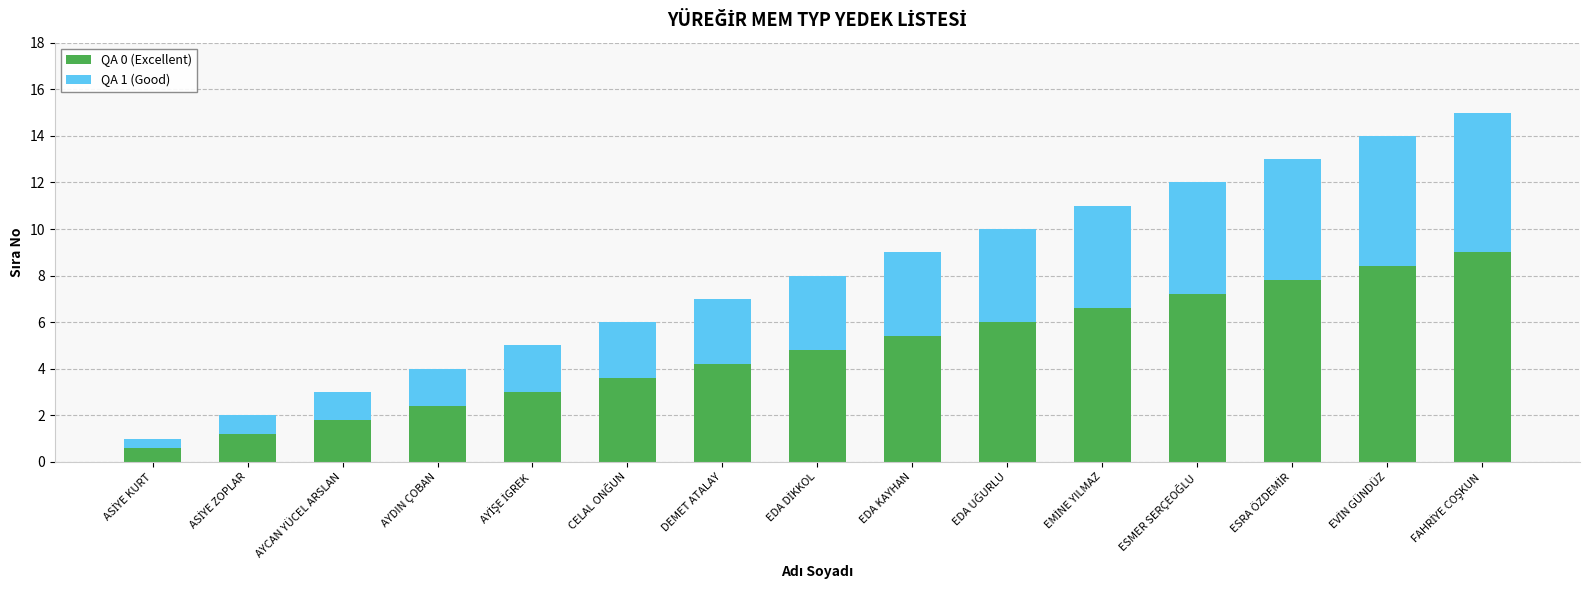

What is the difference between the second highest and second lowest values in the QA 0 (Excellent) series?

7.2